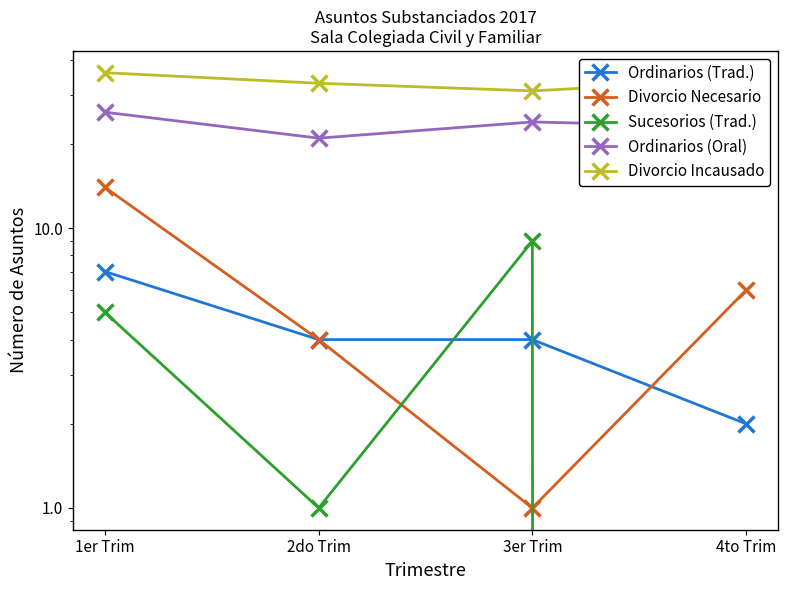

Which has a higher value, 2do Trim or 1er Trim?

1er Trim